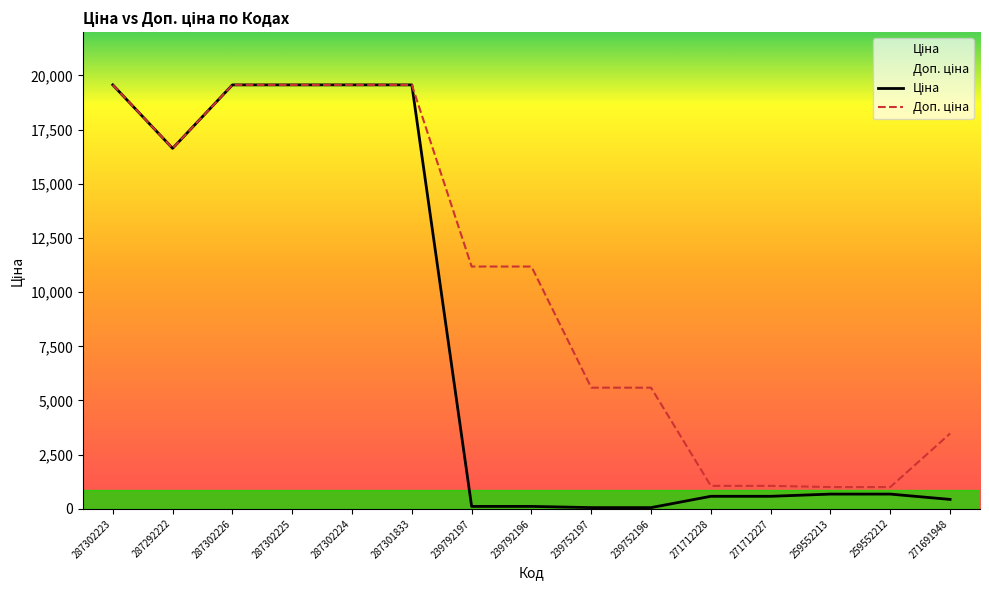

What position from the right is 259552212?

2